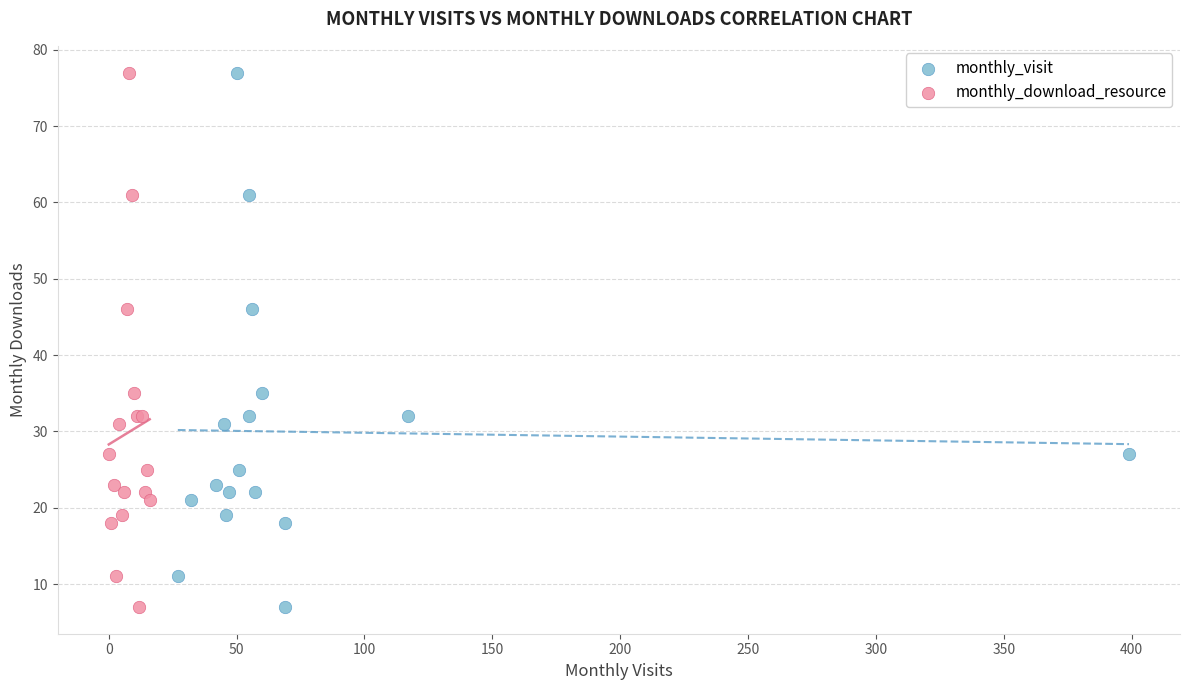

What are all the series names shown in the legend?

monthly_visit, monthly_download_resource